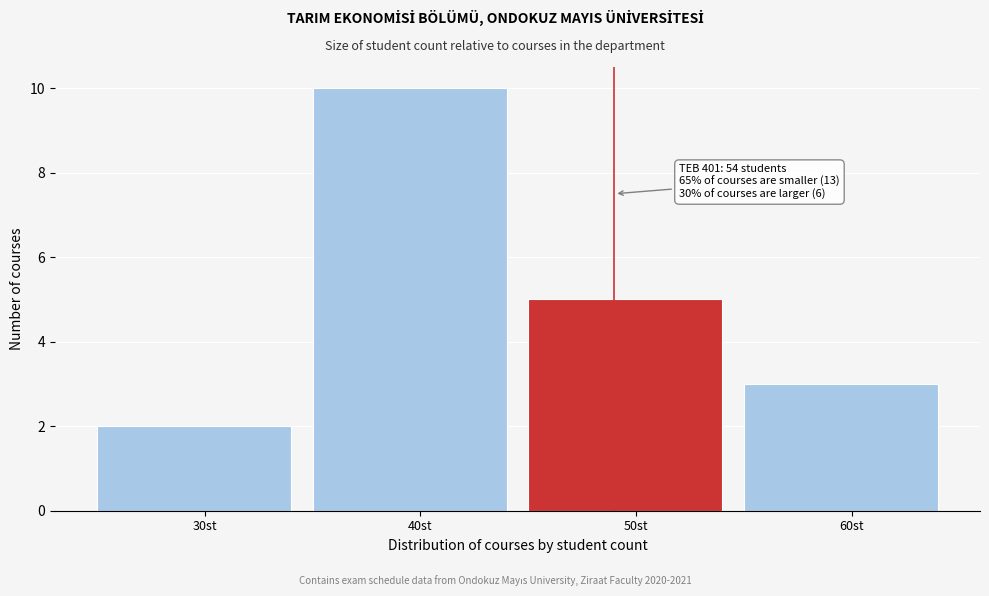

Reading left to right, transcribe all the data shown in this chart.

30st=2	40st=10	50st=5	60st=3